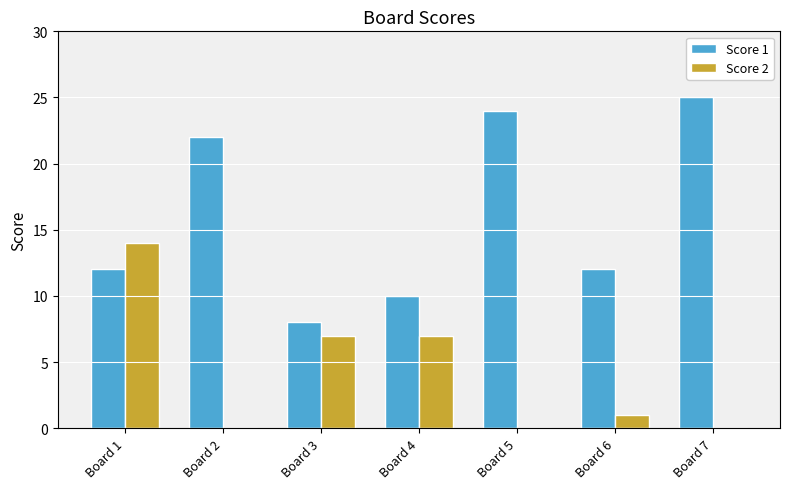

Which category has the highest value in the Score 1 series?

Board 7